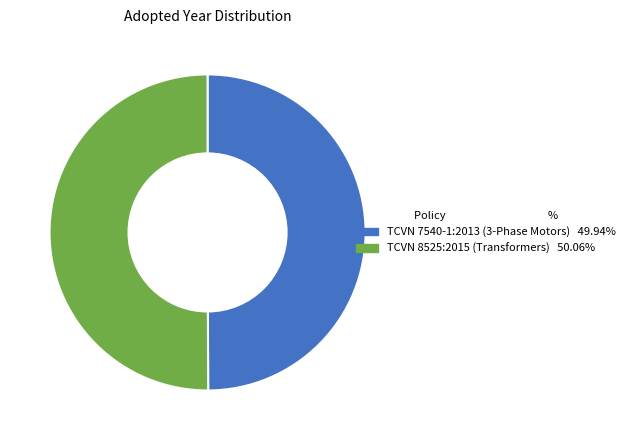

Rank the categories by value from highest to lowest.

TCVN 8525:2015 Distribution transformers, TCVN 7540-1:2013 Three-phase asynchronous motors